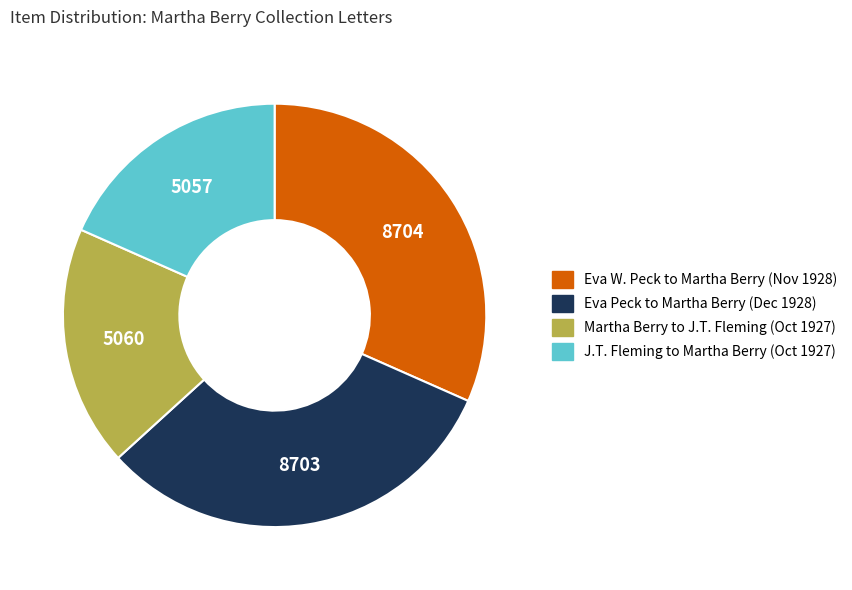

How many segments does this pie chart have?

4